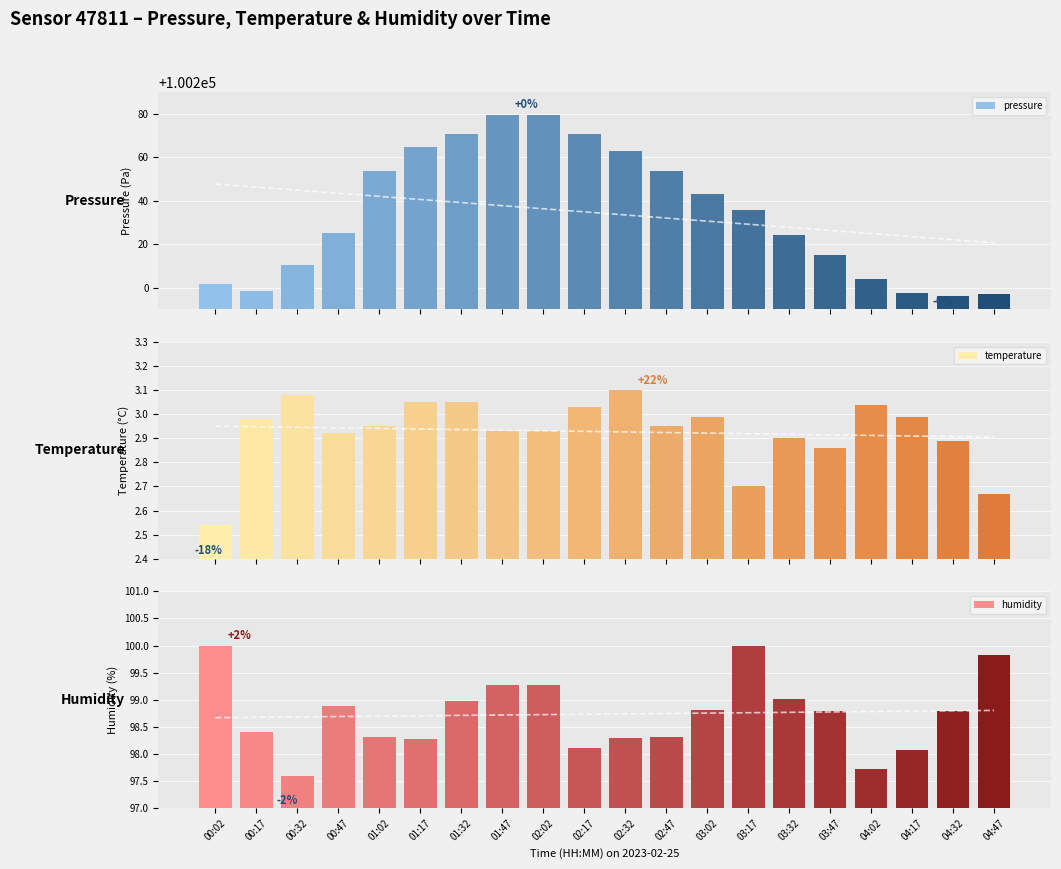

What is the sum of the temperature values at 00:02 and 02:32?

5.6